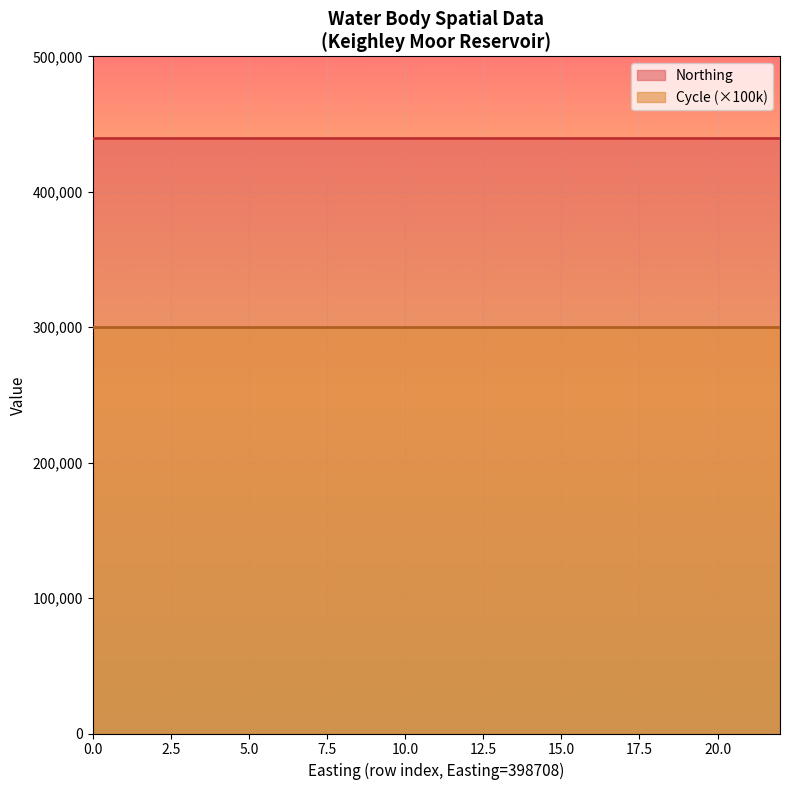

True or false: Cycle and Northing intersect in this chart.

False